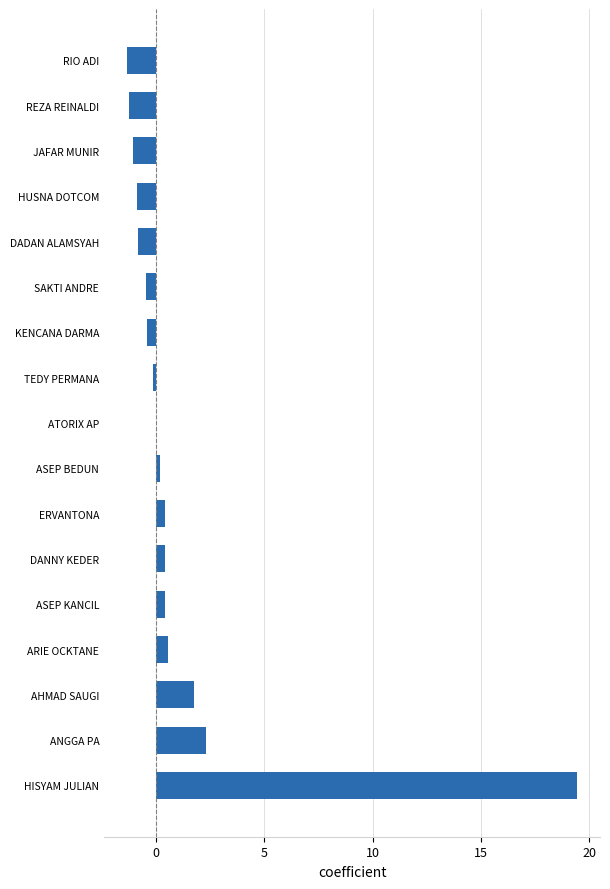

Is it true that the value at REZA REINALDI is -1.2?

True